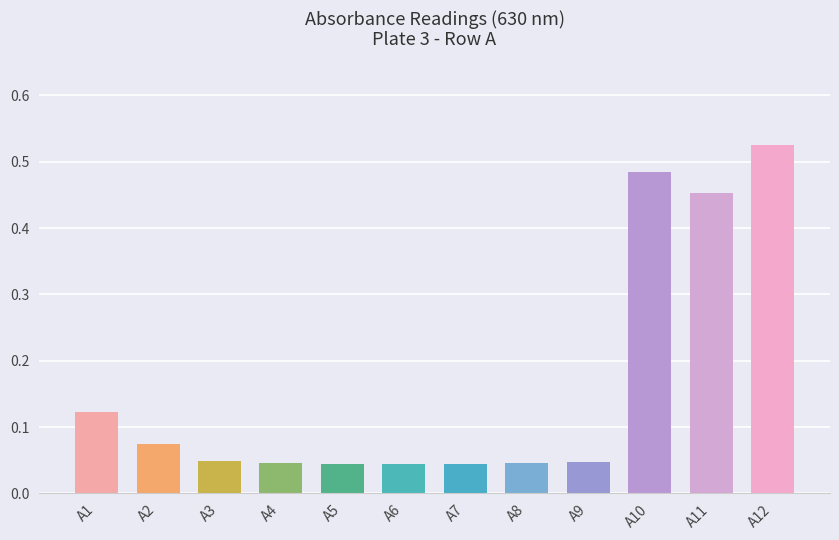

True or false: the data shows 0.1 at A6.

False